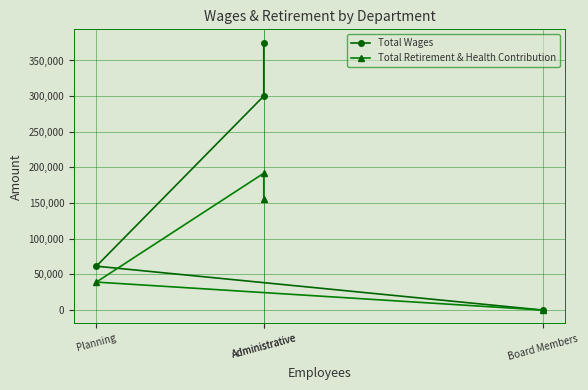

What is the difference between the Total Wages values at Administrative and Board Members?

300160